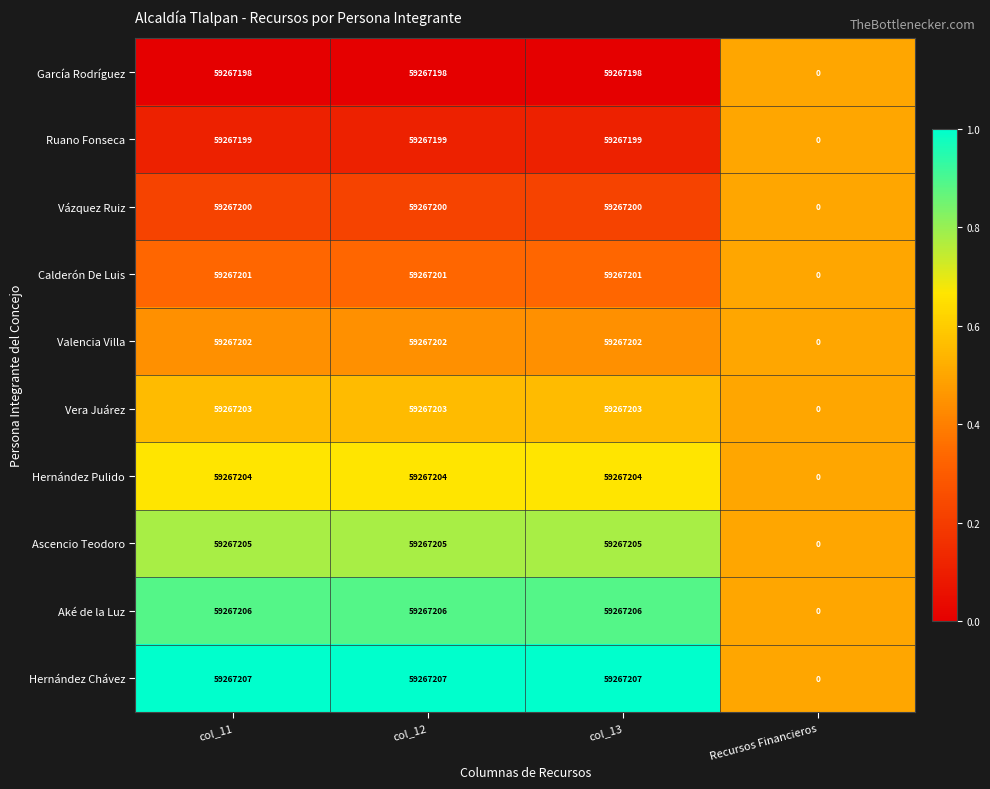

Which series has the largest total across all categories?

Hernández Chávez